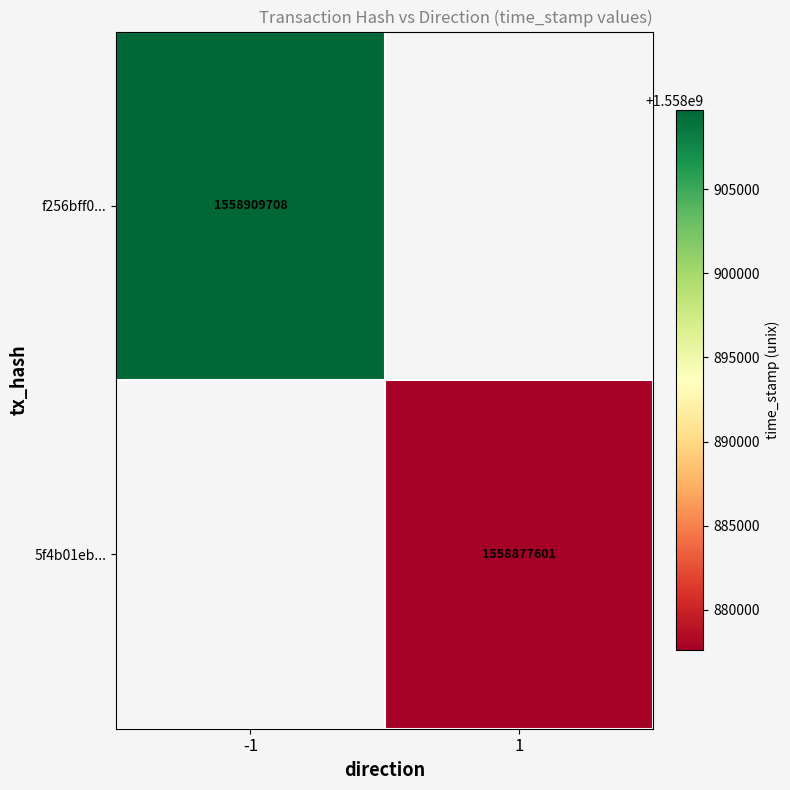

Between 1 and -1, which is larger?

-1